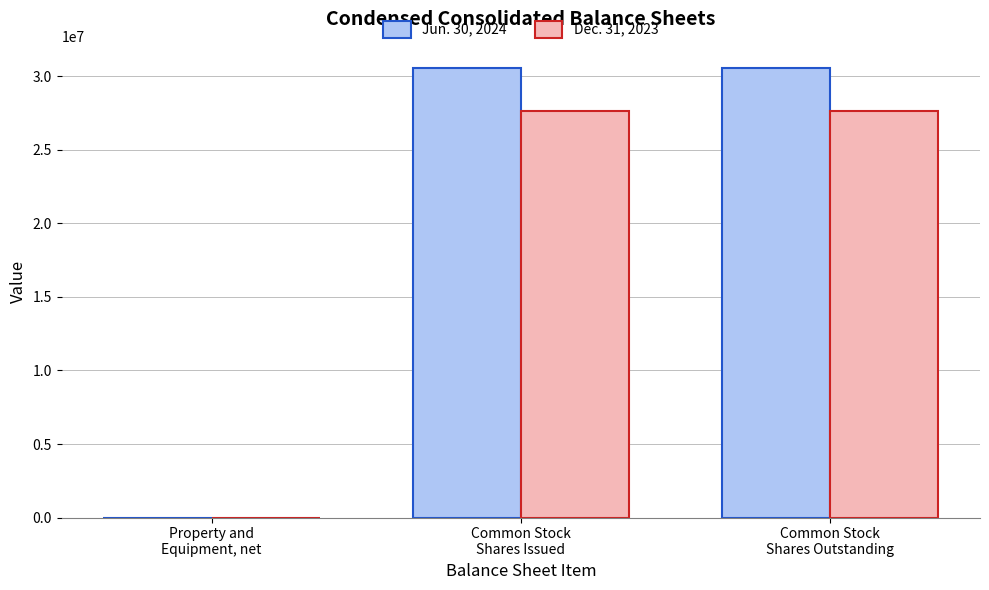

What is the greatest value displayed?

30550602